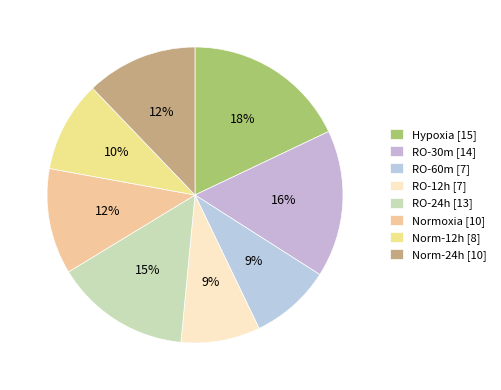

Does RO-12h account for over 50% of the chart?

No